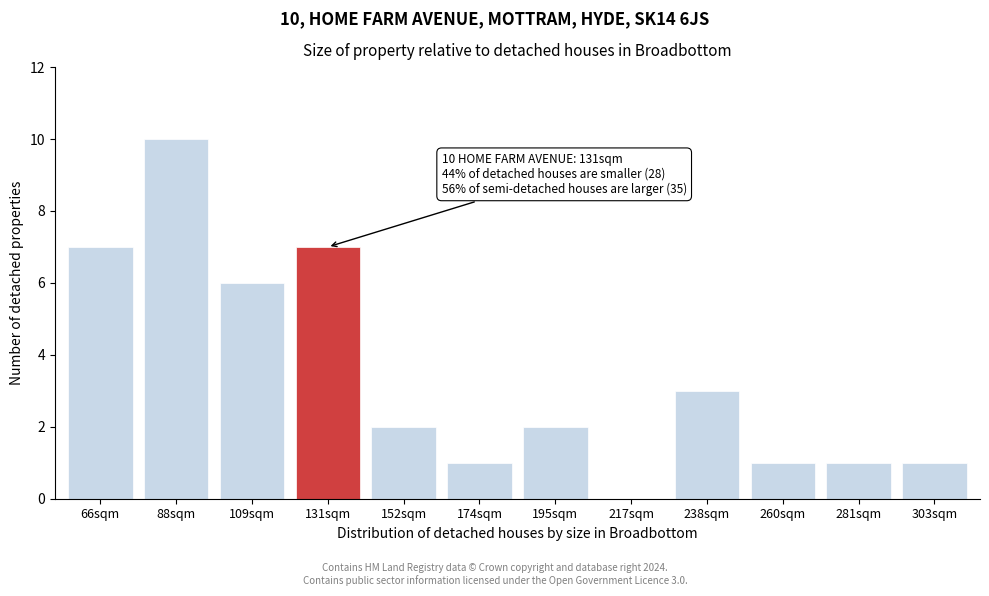

Reading left to right, list all the values displayed in this chart.

66sqm=7	88sqm=10	109sqm=6	131sqm=7	152sqm=2	174sqm=1	195sqm=2	217sqm=0	238sqm=3	260sqm=1	281sqm=1	303sqm=1